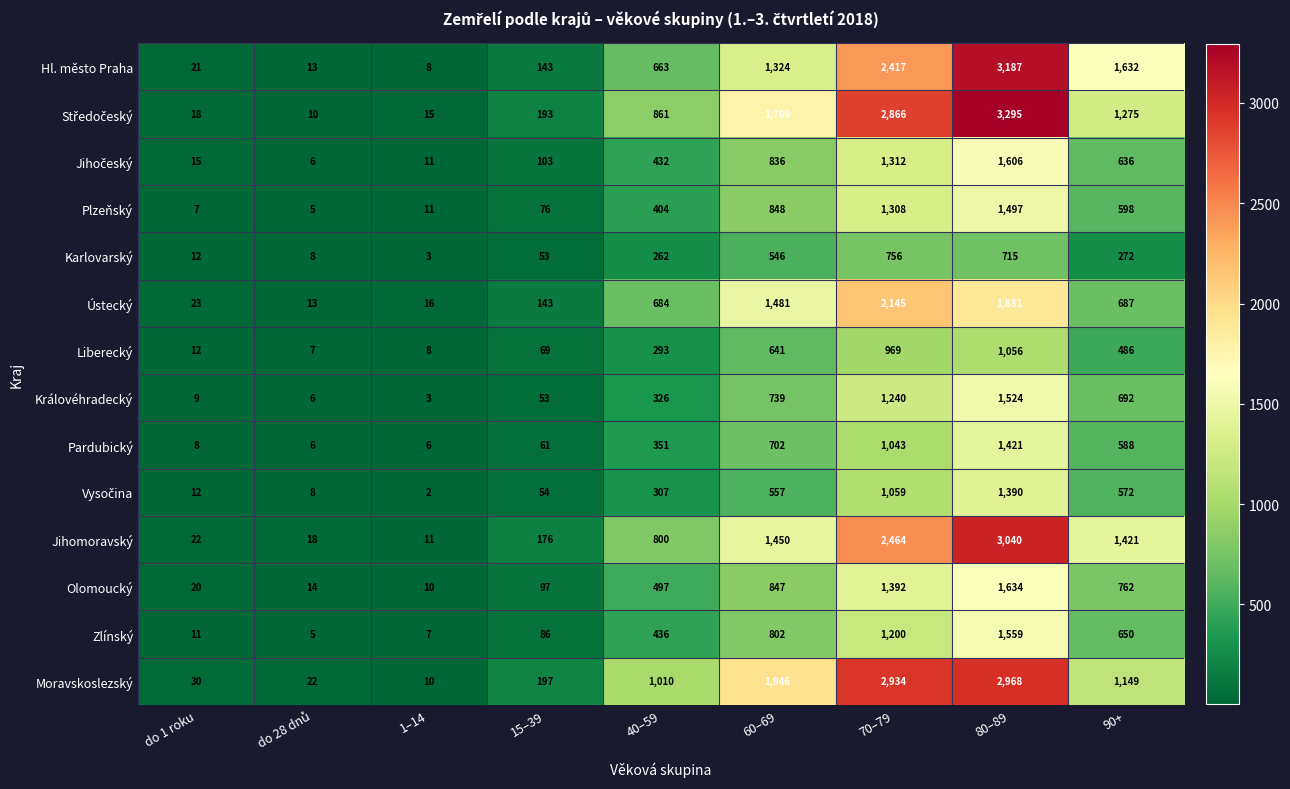

What is the difference between the maximum and minimum values in the Liberecký series?

1049